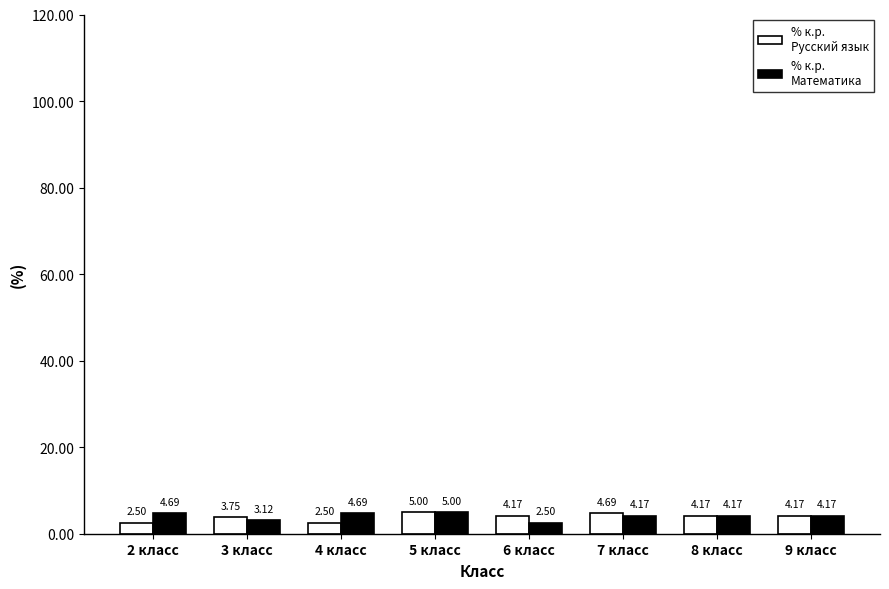

Are the bars horizontal?

No